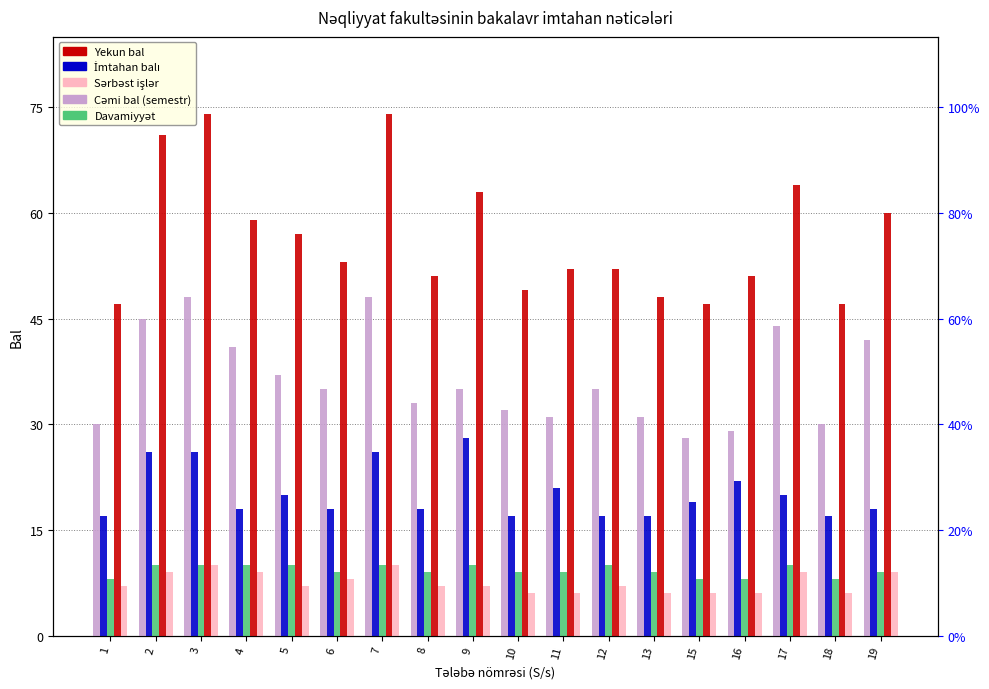

Reading left to right, what are all the values shown in this chart?

Cemi bal (semestr): 30	45	48	41	37	35	48	33	35	32	31	35	31	28	29	44	30	42
Imtahan bali: 17	26	26	18	20	18	26	18	28	17	21	17	17	19	22	20	17	18
Davamiyyat: 8	10	10	10	10	9	10	9	10	9	9	10	9	8	8	10	8	9
Yekun bal: 47	71	74	59	57	53	74	51	63	49	52	52	48	47	51	64	47	60
Serbest isler: 7	9	10	9	7	8	10	7	7	6	6	7	6	6	6	9	6	9